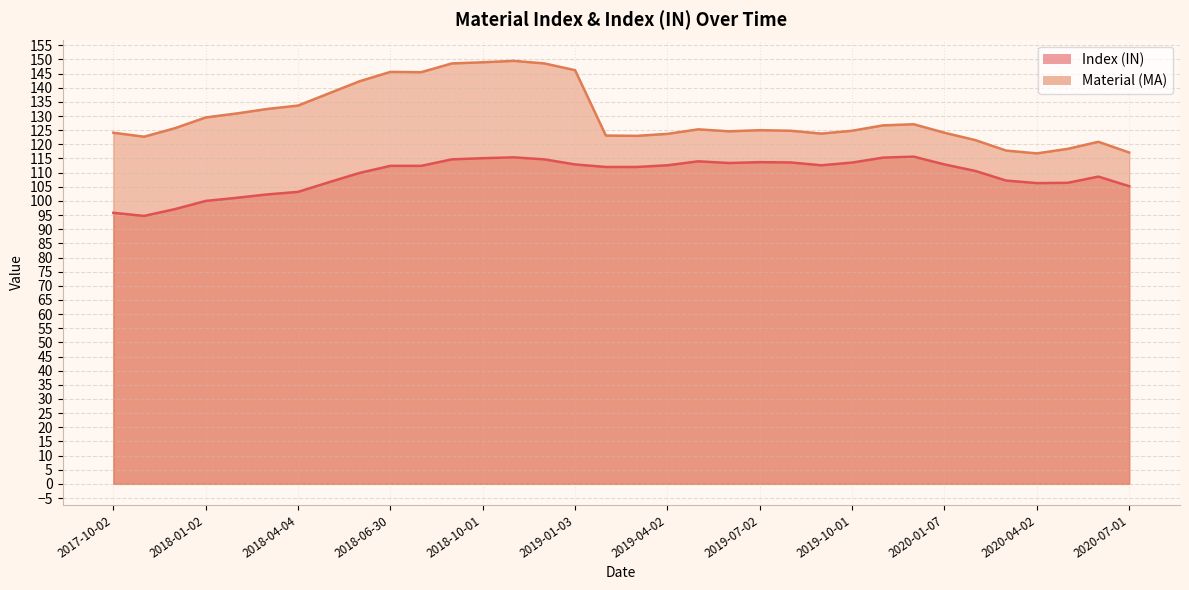

Where is the first local minimum for Index (IN)?

2017-11-01